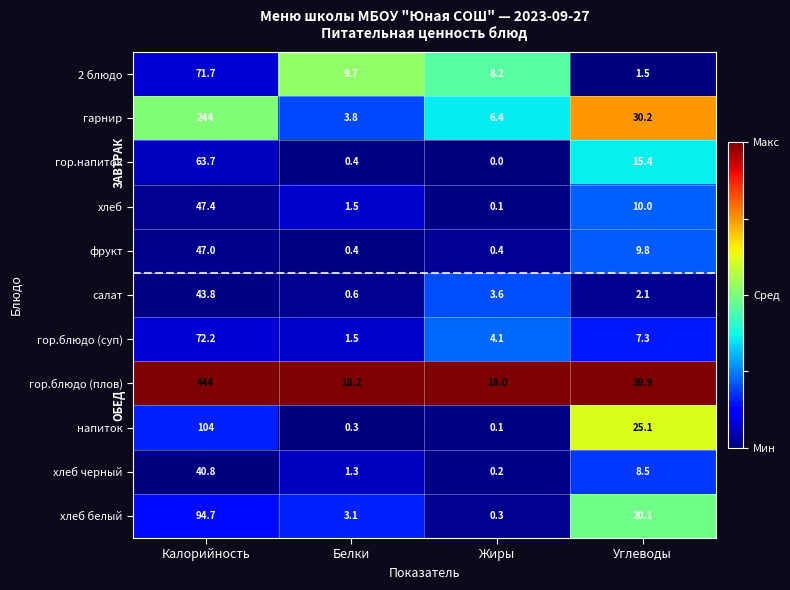

The value of салат at Жиры is 6.1. True or false?

False